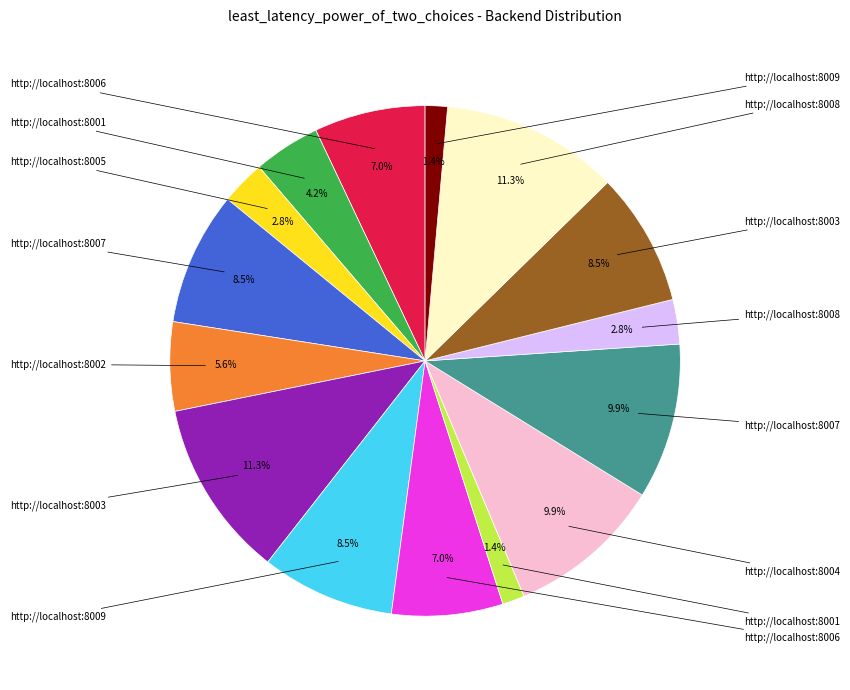

Is there a majority slice in this chart?

No